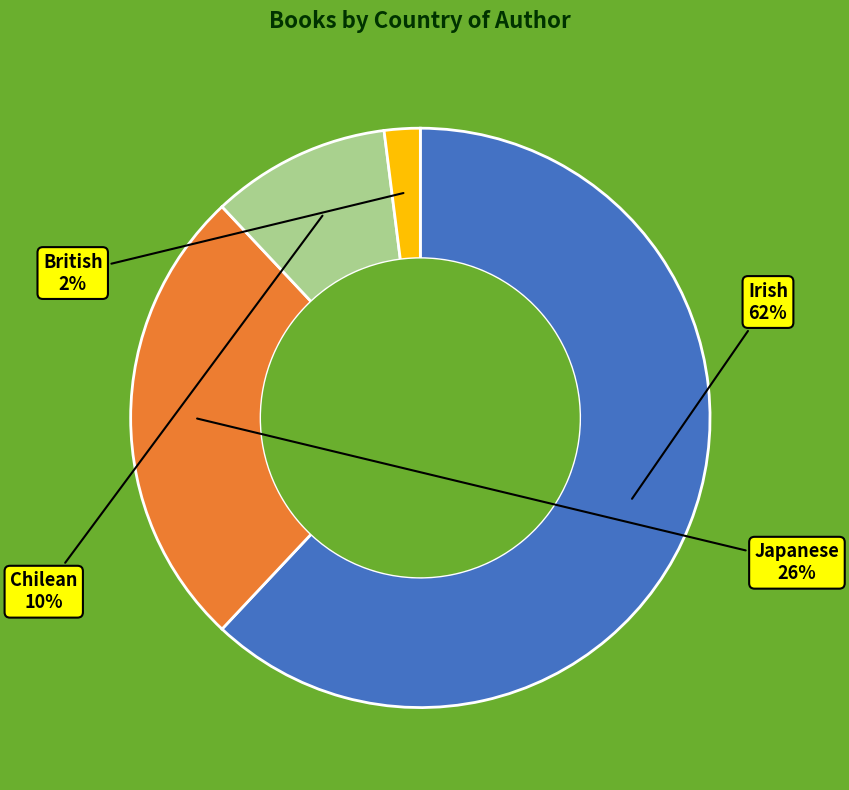

Which category has the smallest portion of the pie?

British